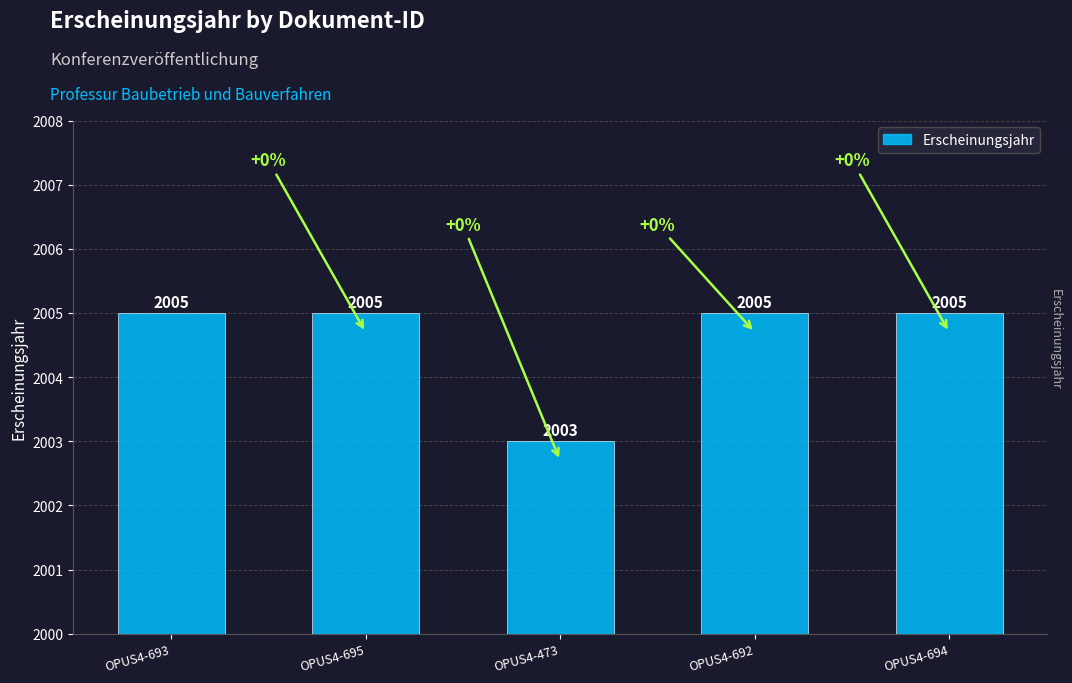

What is the change in value from OPUS4-695 to OPUS4-473?

-2